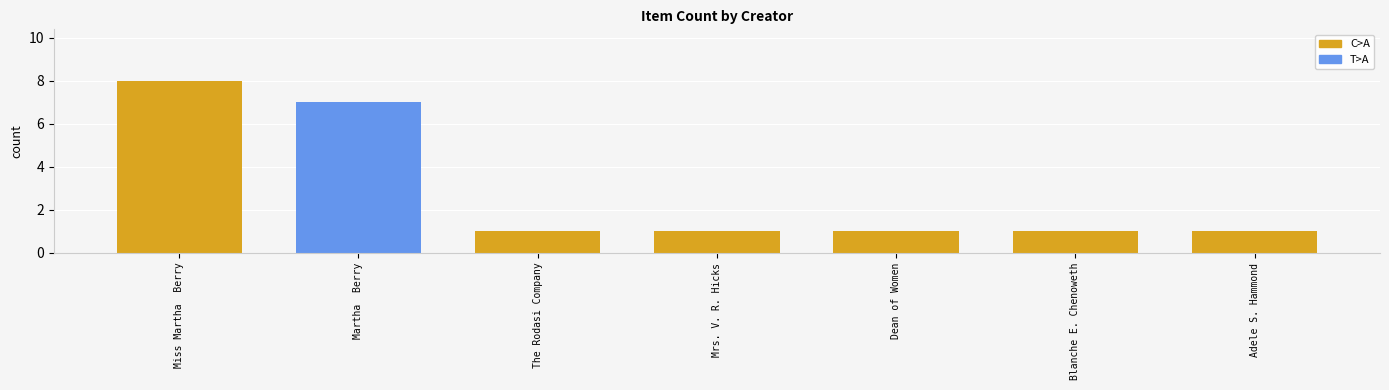

Reading left to right, extract all data points from this chart.

8	7	1	1	1	1	1